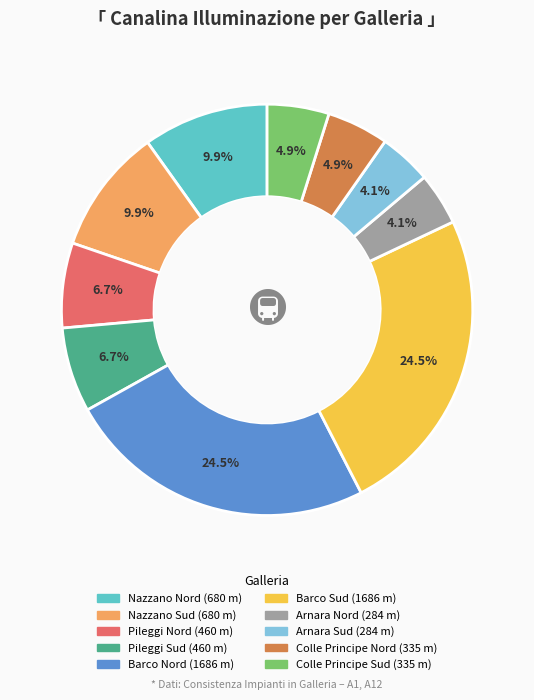

What is the ratio of the value at Nazzano Nord to the value at Pileggi Nord?

1.5